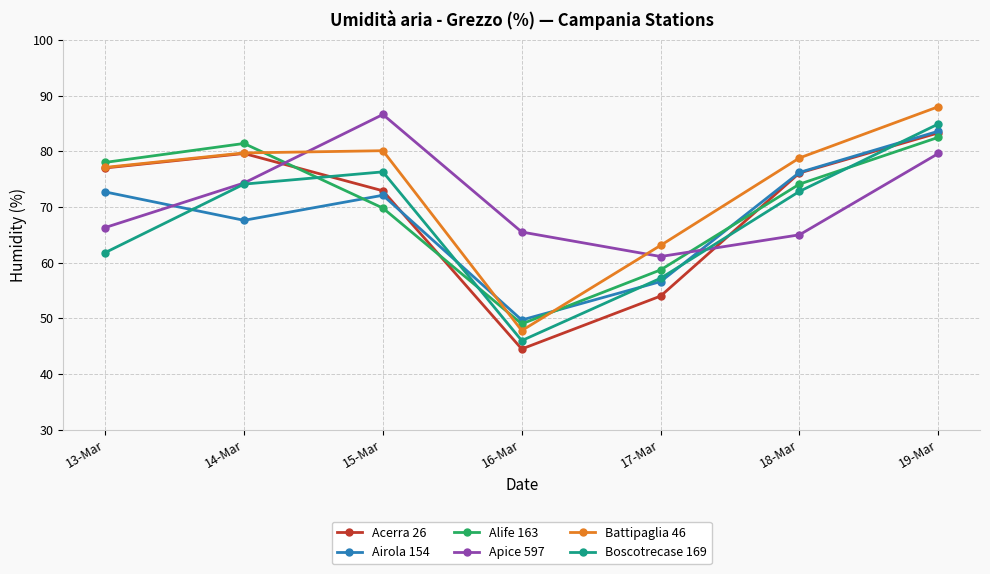

What is the maximum value shown in the chart?

88.0